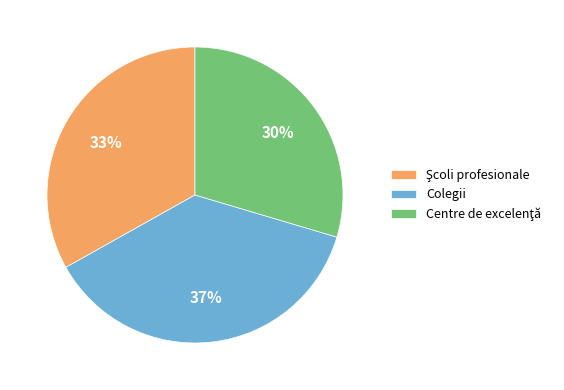

True or false: Colegii accounts for 37% of the total.

True